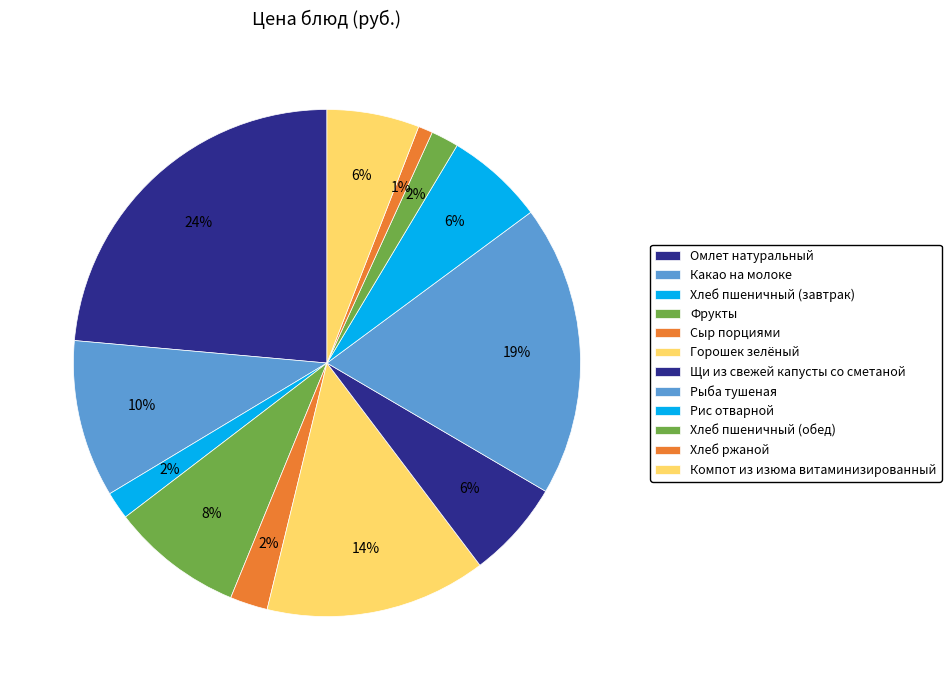

How many segments does this pie chart have?

12